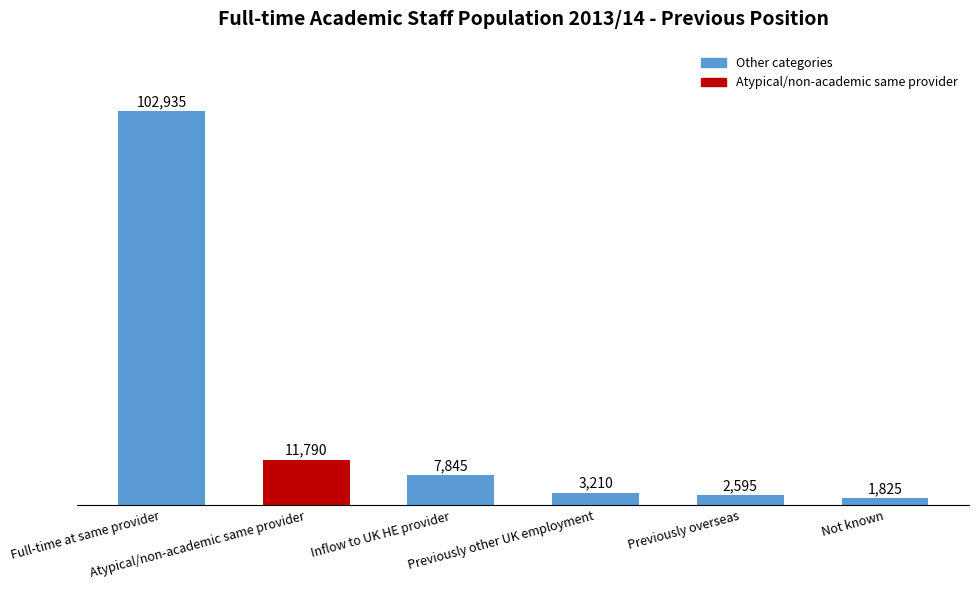

What is the change in value from Full-time at same provider to Not known?

-101110